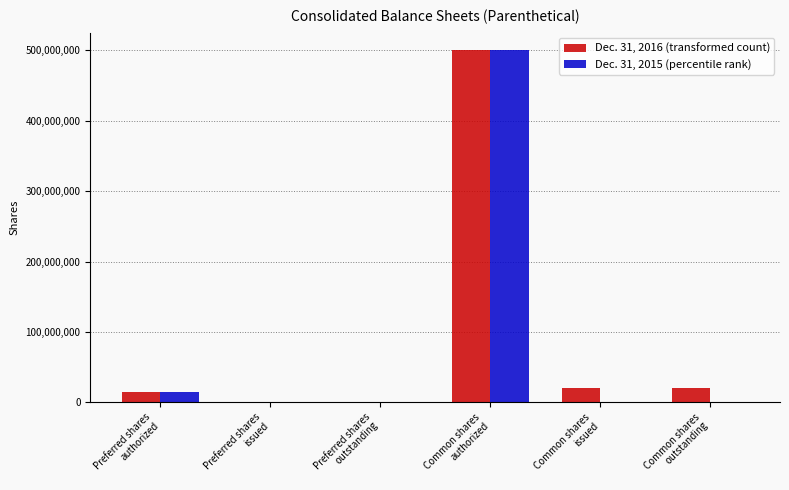

What is the greatest value displayed?

500000000